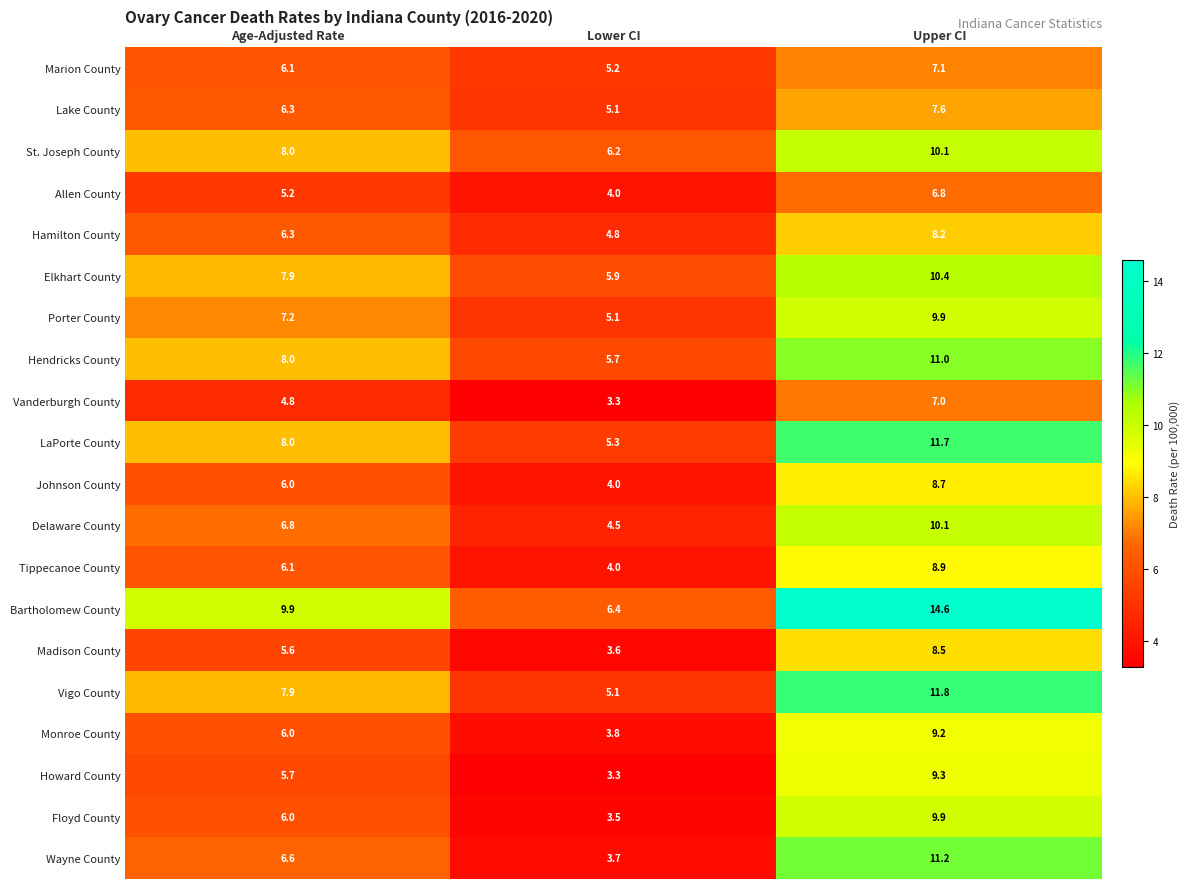

The Marion County series shows 8.8 at Lower CI. True or false?

False